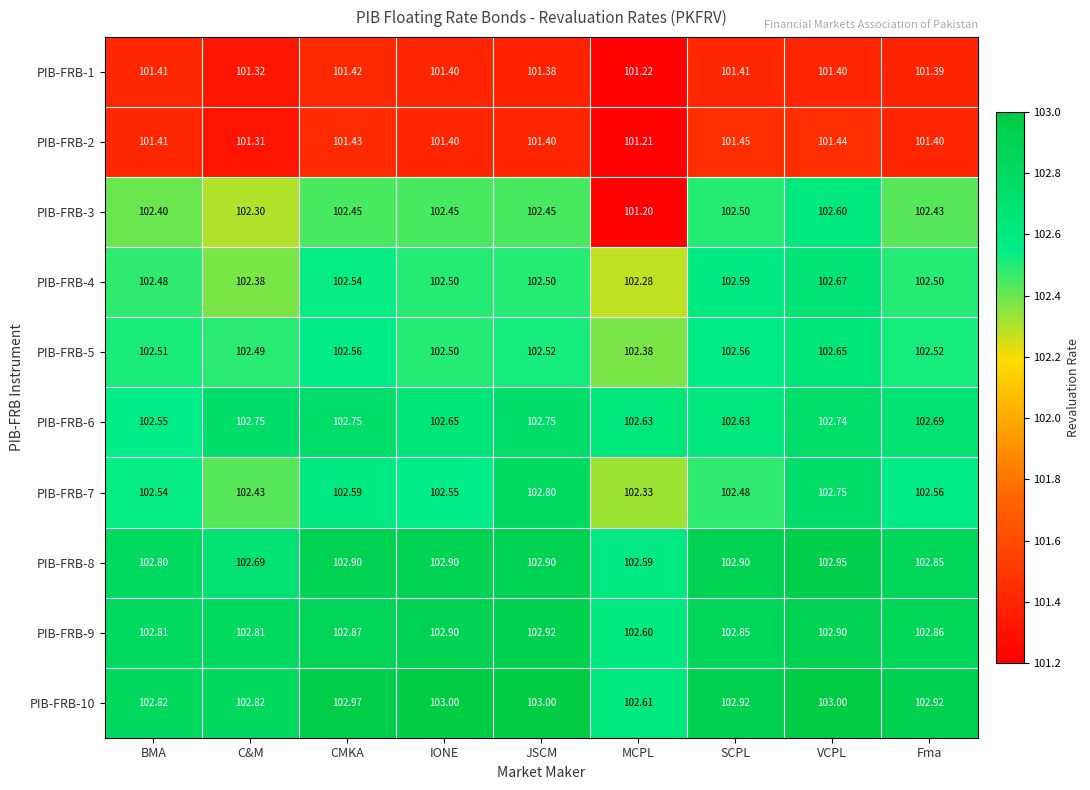

At which category is the sum across all series the highest?

VCPL